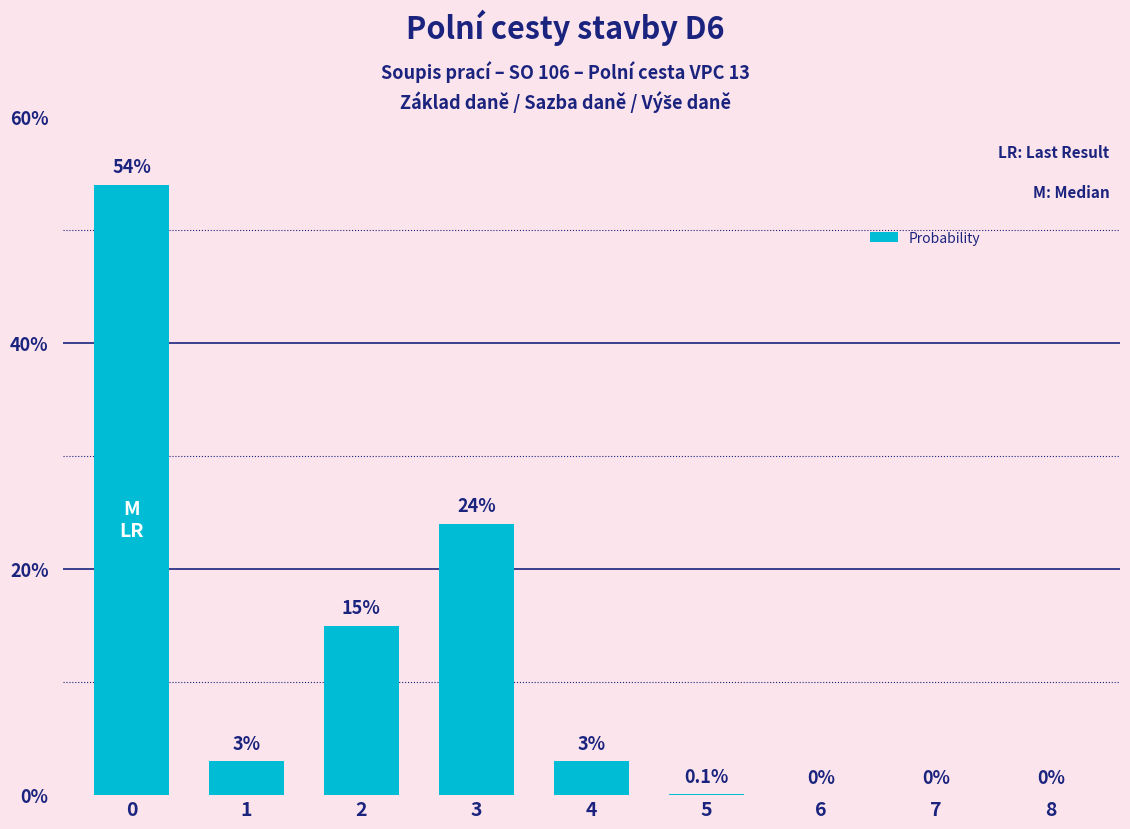

What is the average value?

11.0